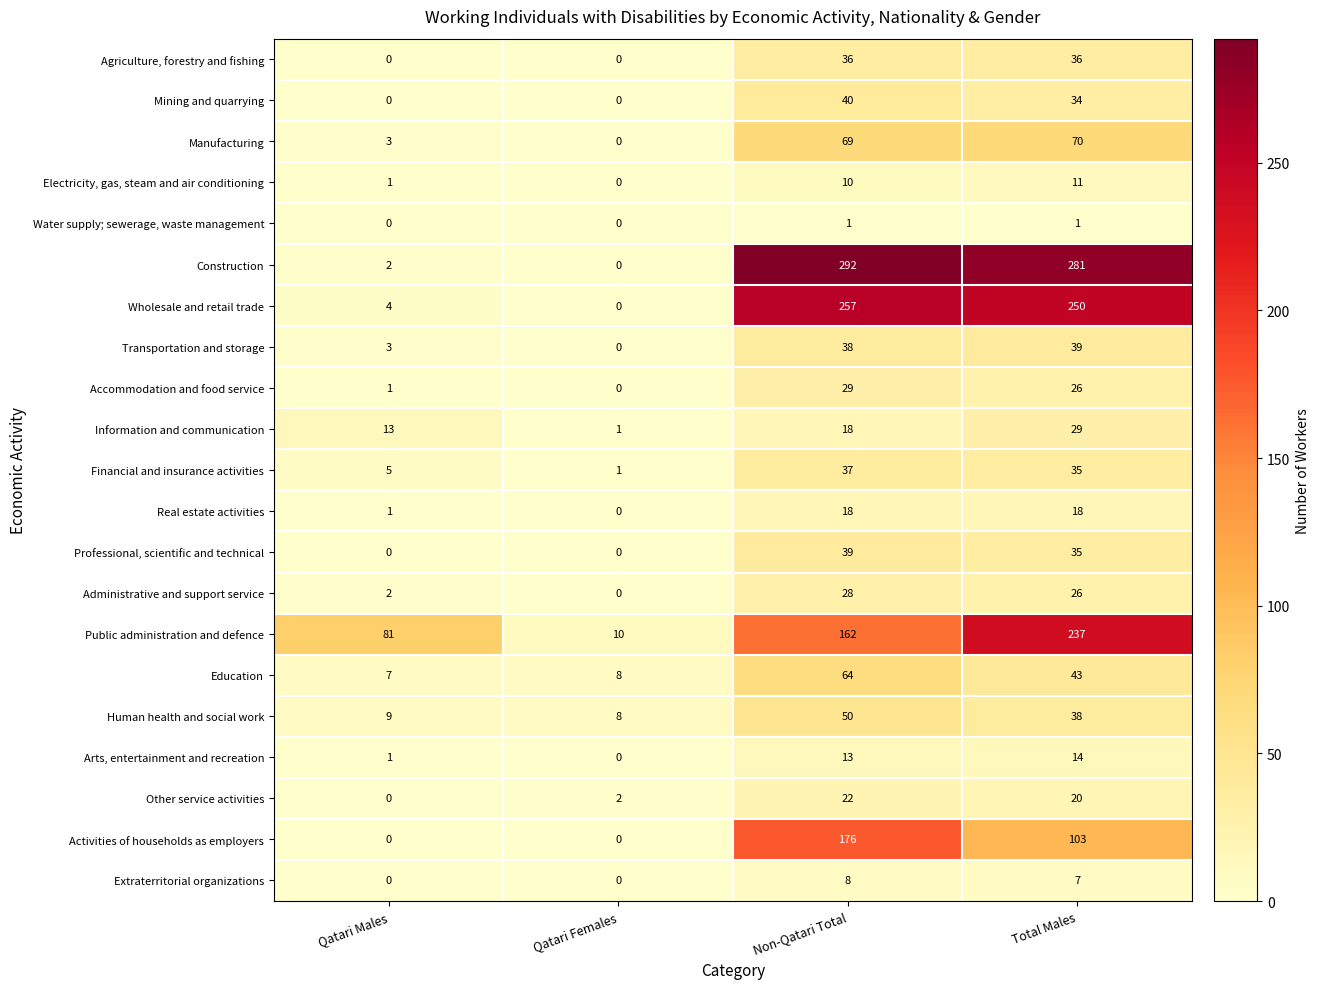

What is the difference between the highest and lowest values at Qatari Males?

81